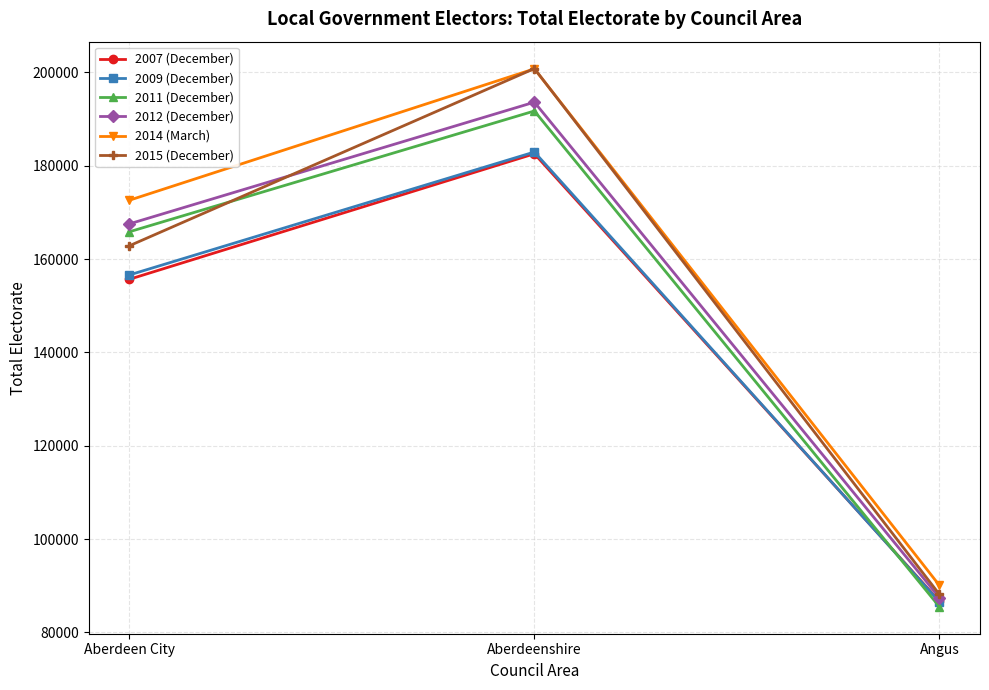

The 2011 (December) series shows 263786 at Aberdeenshire. True or false?

False